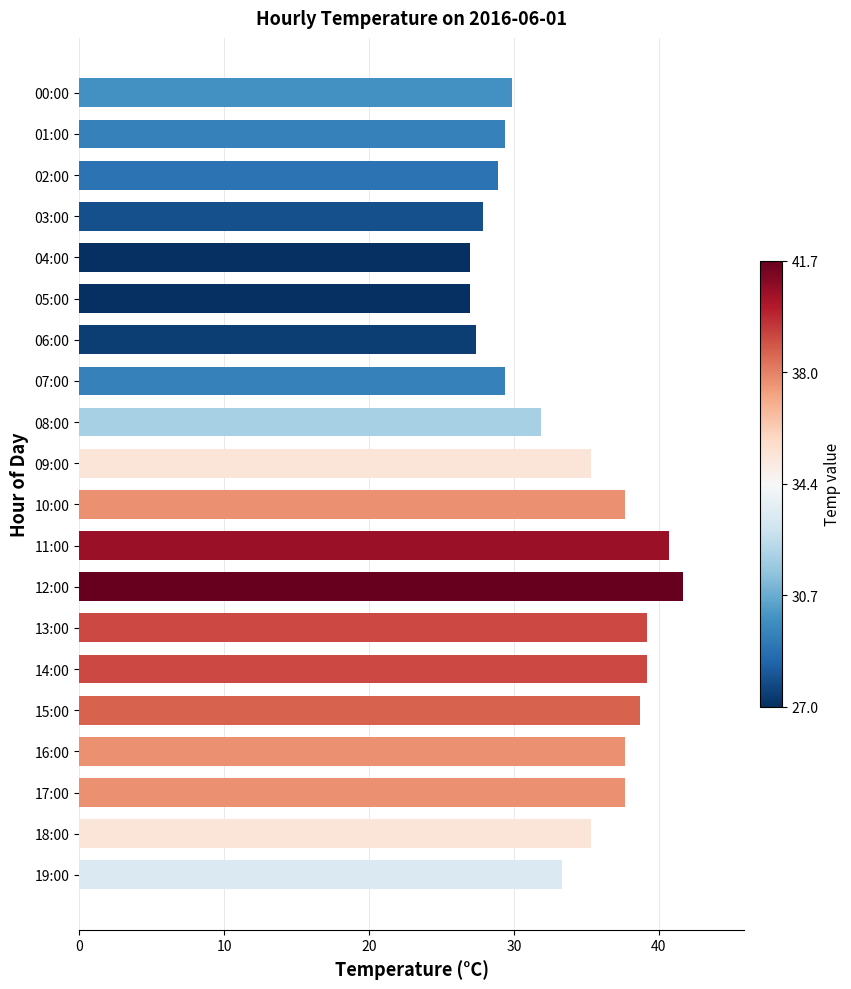

How many data points are less than 35?

10